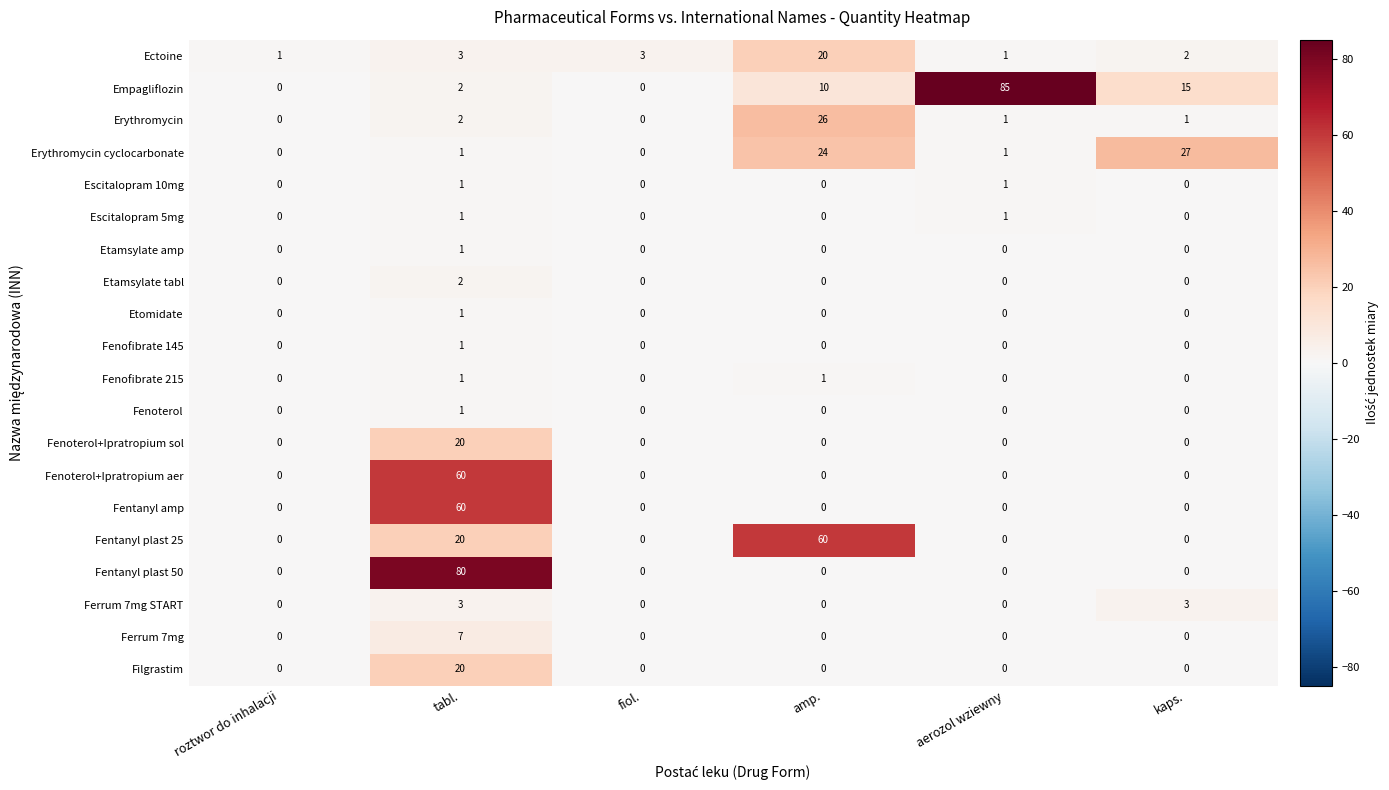

At which label does Empagliflozin reach its peak?

aerozol wziewny